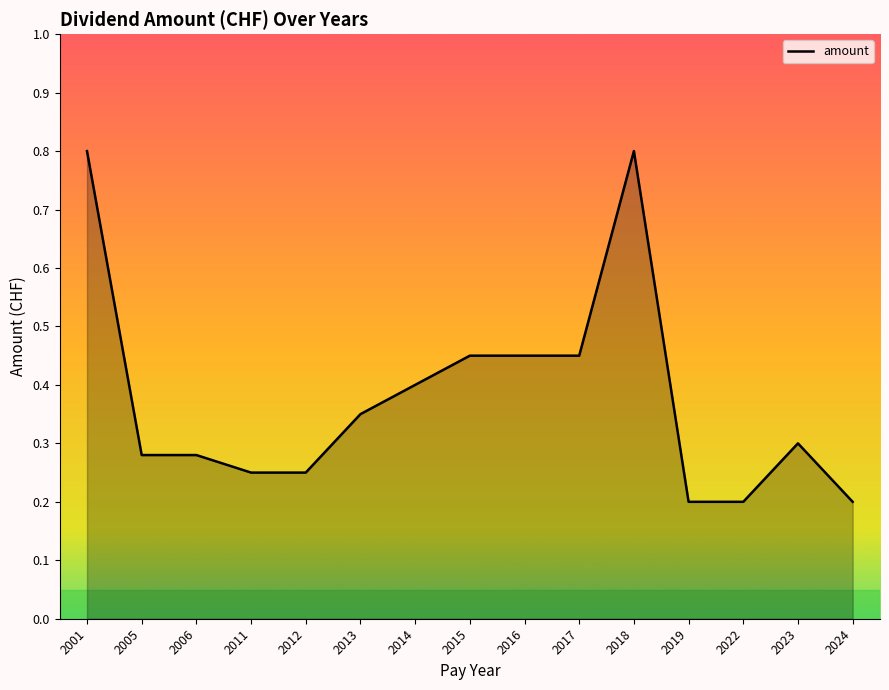

What is the maximum value shown in the chart?

0.8